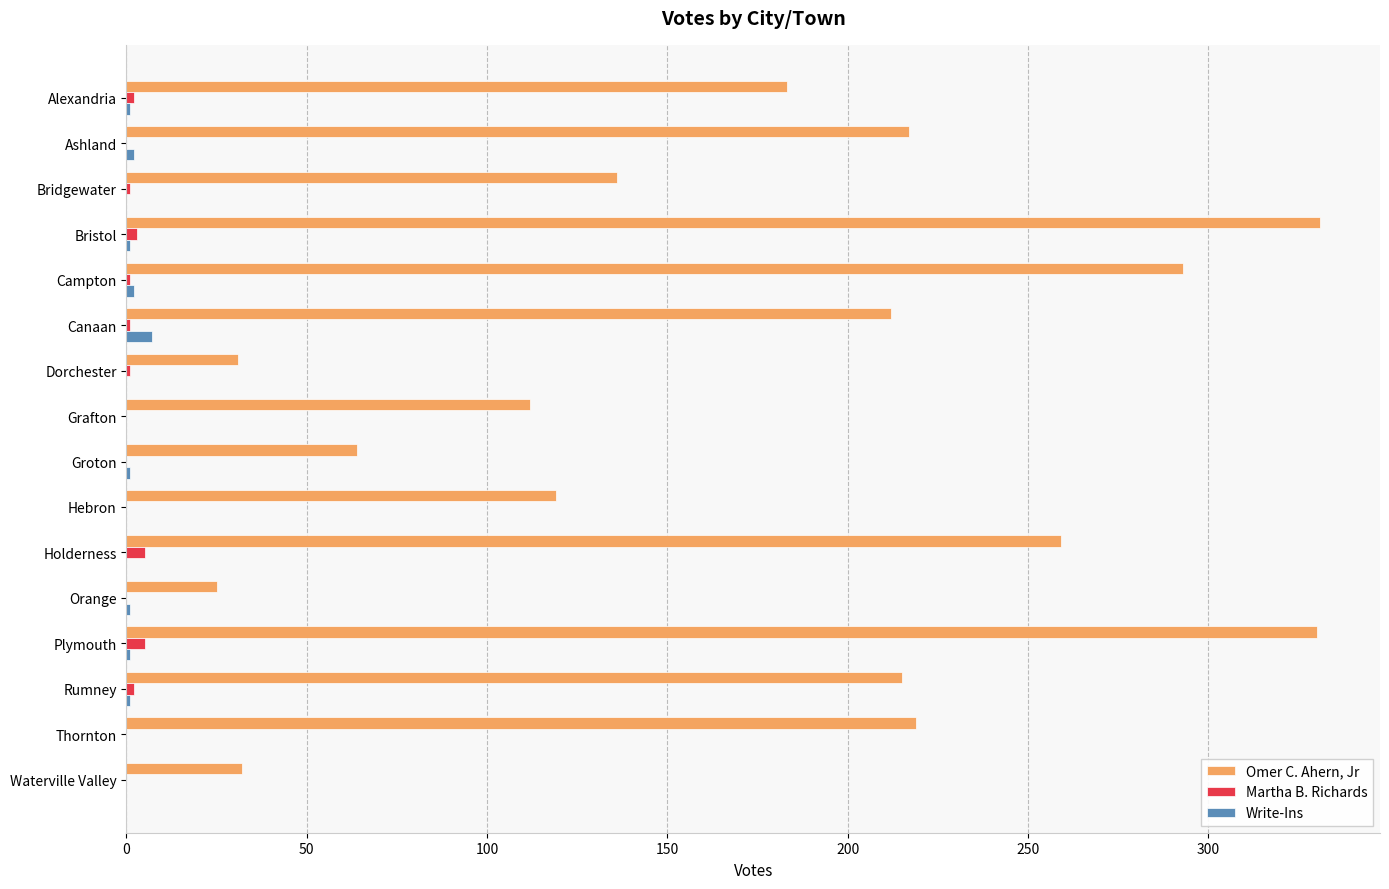

What is the sum of all Omer C. Ahern, Jr values?

2778